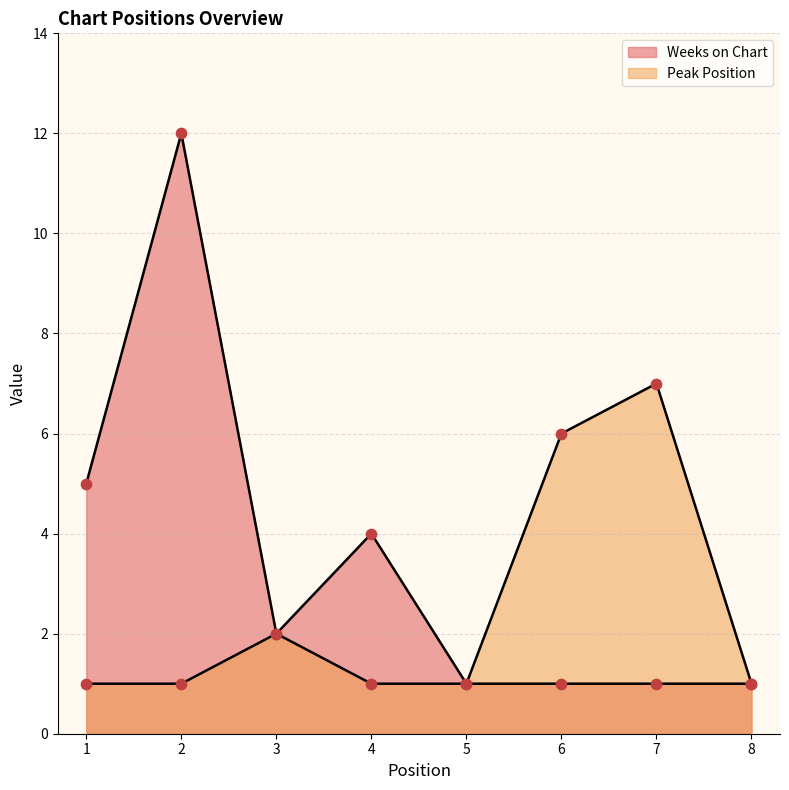

What are all the series names shown in the legend?

Weeks on Chart, Peak Position